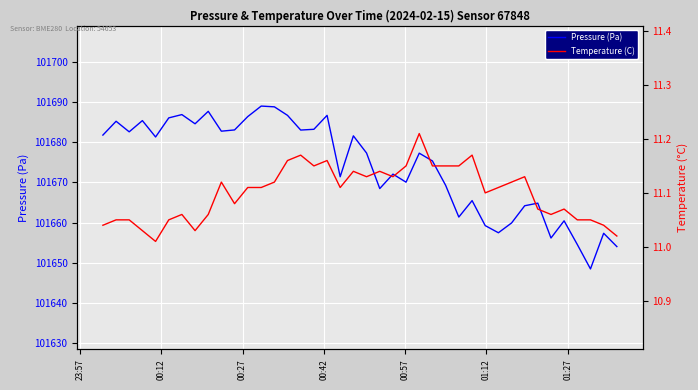

Reading right to left, transcribe all the data shown in this chart.

Pressure (Pa): 101654.0	101657.3	101648.5	101654.6	101660.4	101656.2	101664.8	101664.2	101659.9	101657.5	101659.2	101665.5	101661.4	101669.3	101675.3	101677.3	101670.1	101672.1	101668.5	101677.3	101681.6	101671.4	101686.7	101683.2	101683.0	101686.7	101688.8	101689.0	101686.4	101683.1	101682.8	101687.7	101684.6	101686.9	101686.1	101681.3	101685.4	101682.6	101685.2	101681.8
Temperature (C): 11.0	11.0	11.1	11.1	11.1	11.1	11.1	11.1	11.1	11.1	11.1	11.2	11.2	11.2	11.2	11.2	11.2	11.1	11.1	11.1	11.1	11.1	11.2	11.2	11.2	11.2	11.1	11.1	11.1	11.1	11.1	11.1	11.0	11.1	11.1	11.0	11.0	11.1	11.1	11.0